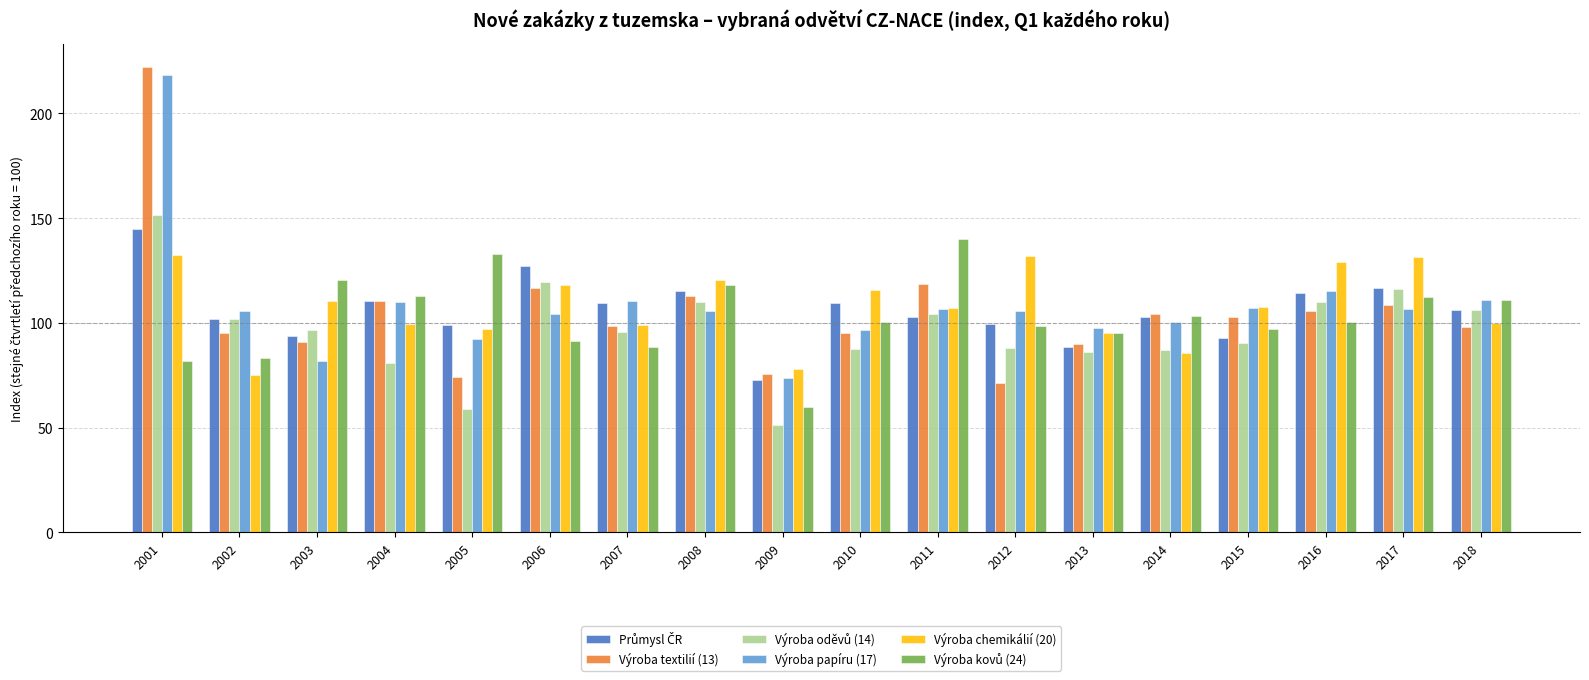

True or false: Výroba papíru (17) has a value of 106.5 at 2011.

True